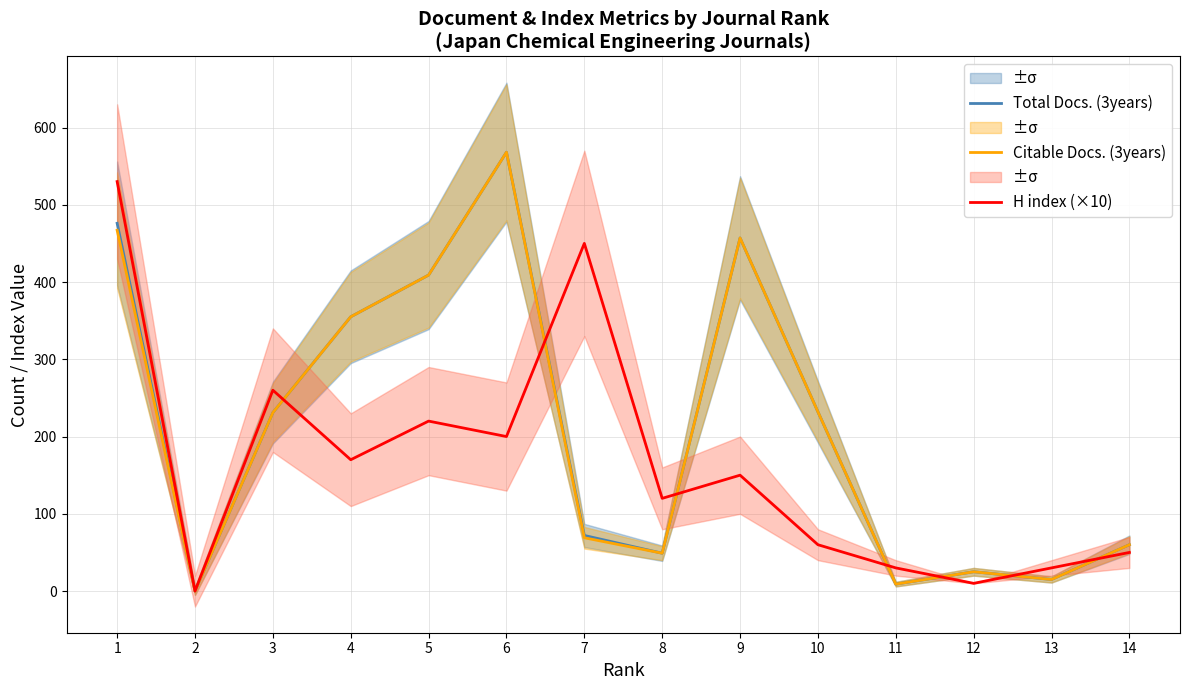

Rank the categories by Citable Docs. (3years) value from lowest to highest.

2, 11, 13, 12, 8, 14, 7, 3, 10, 4, 5, 9, 1, 6